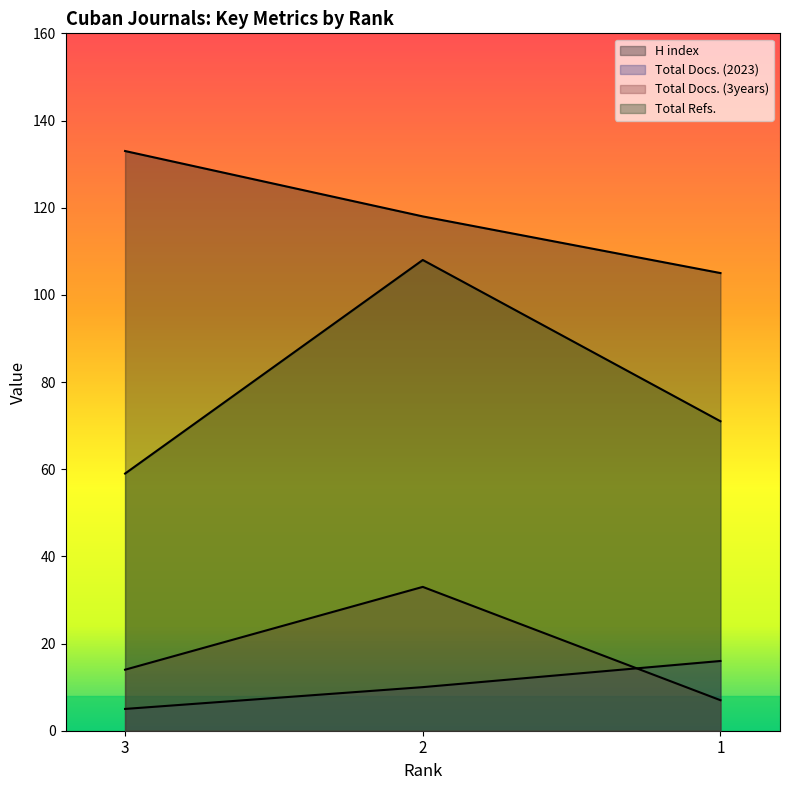

At which label does Total Docs. (2023) first exceed 118?

3